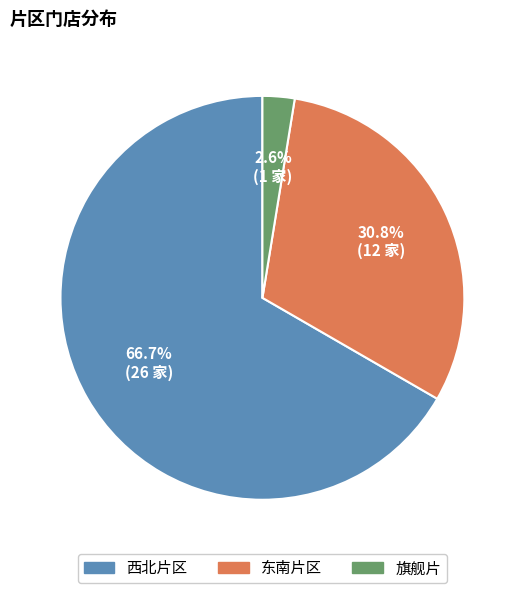

What is the smallest slice in the pie chart?

旗舰片